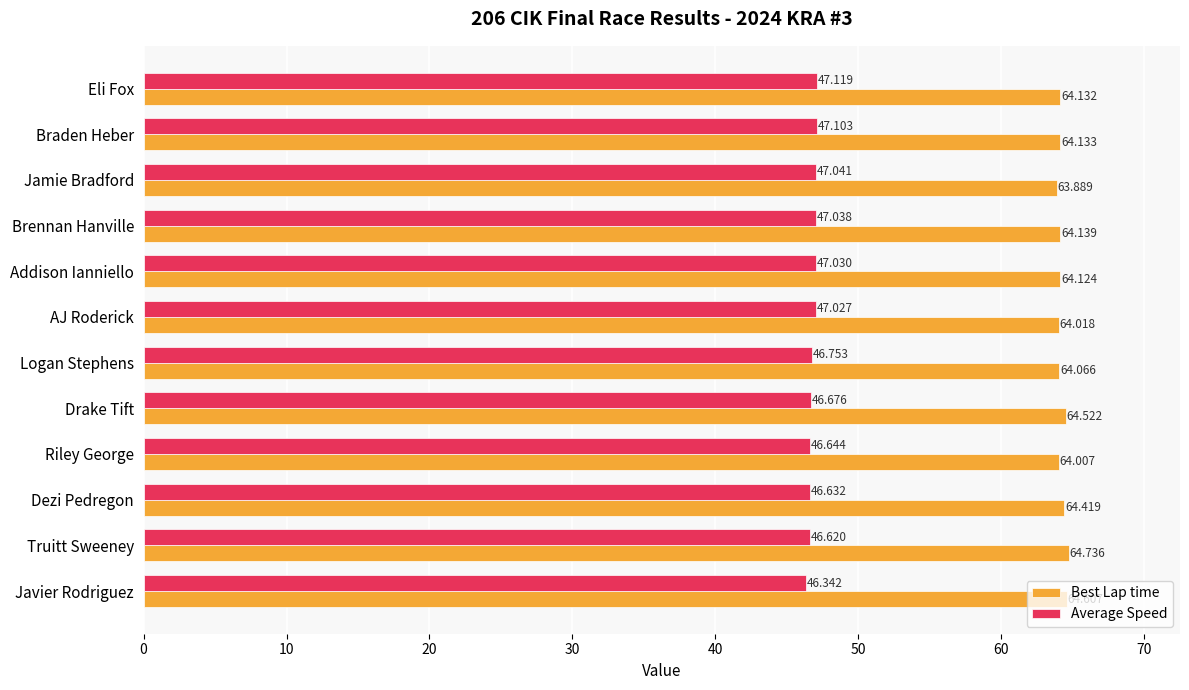

Which series has the widest spread of values?

Best Lap time